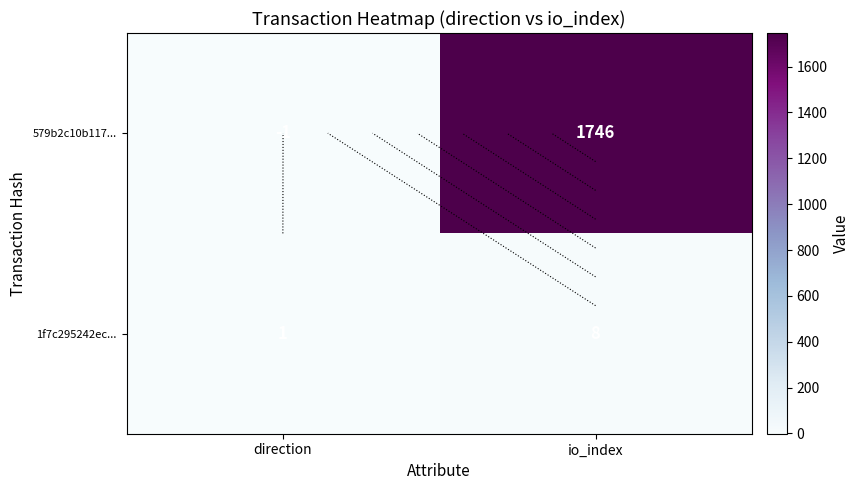

Which label corresponds to the smallest value in the chart?

direction